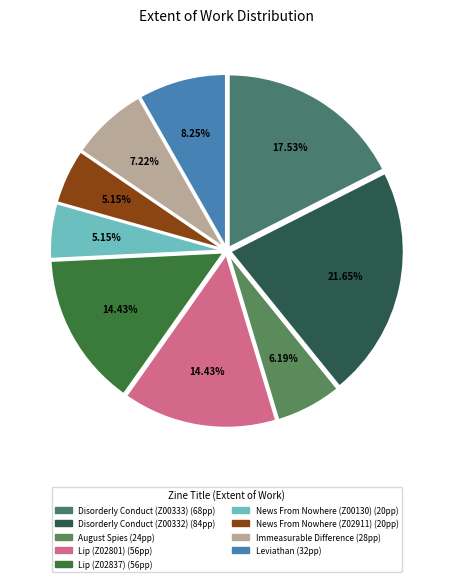

Does Lip (Z02801) account for over 50% of the chart?

No